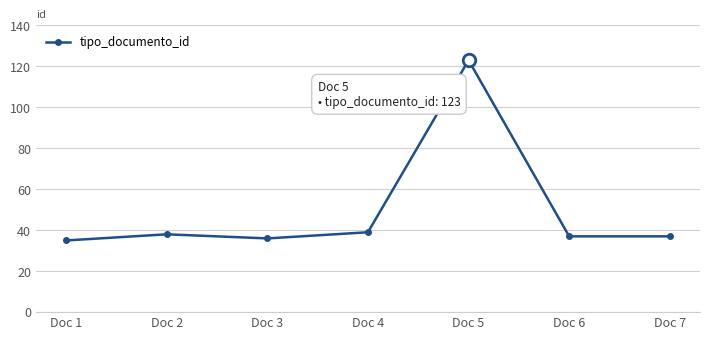

True or false: there are more than 2 points higher than both neighbors.

False